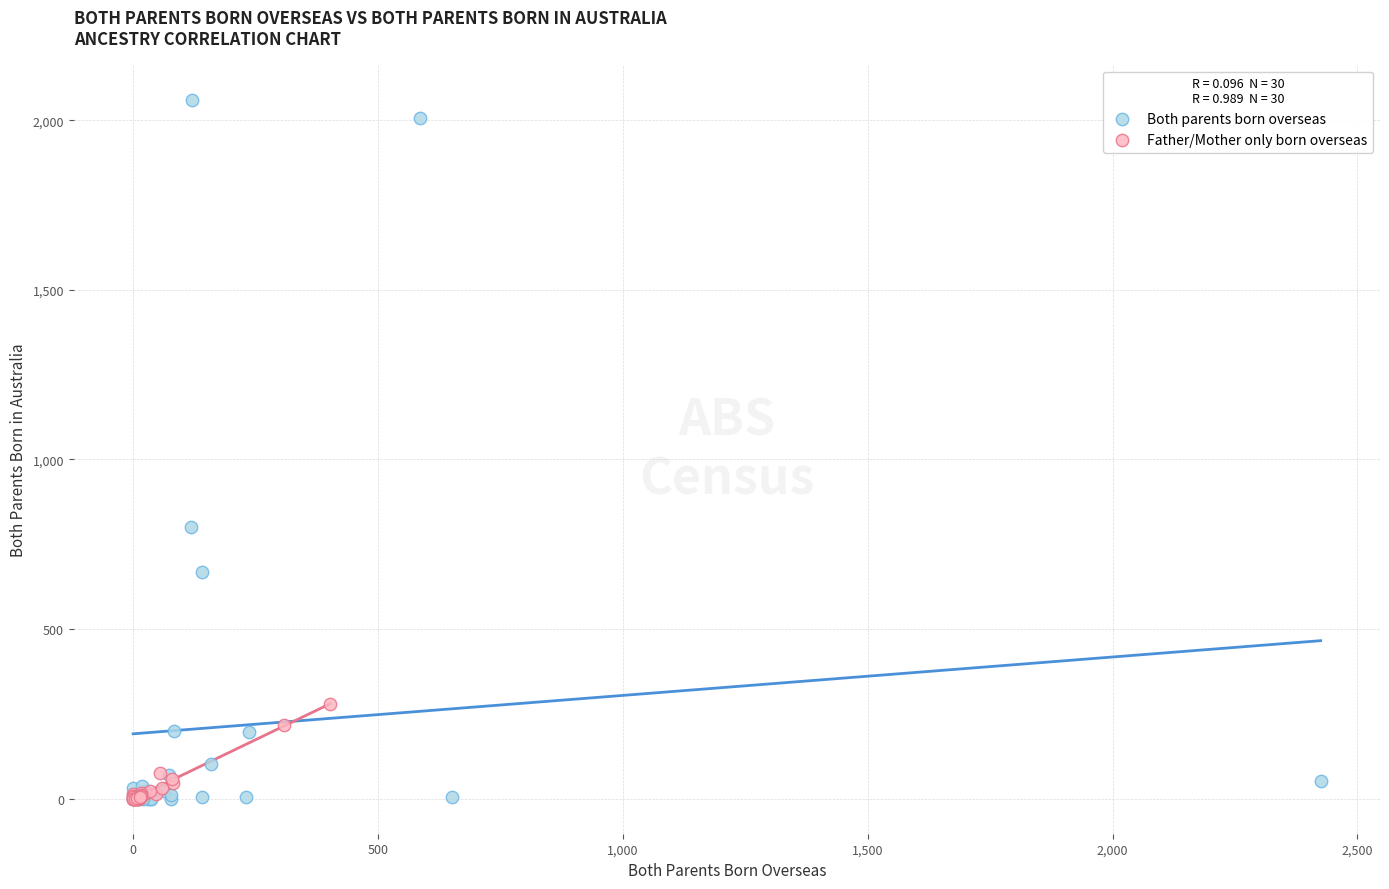

What are all the series names shown in the legend?

Both parents born overseas, Father/Mother only born overseas